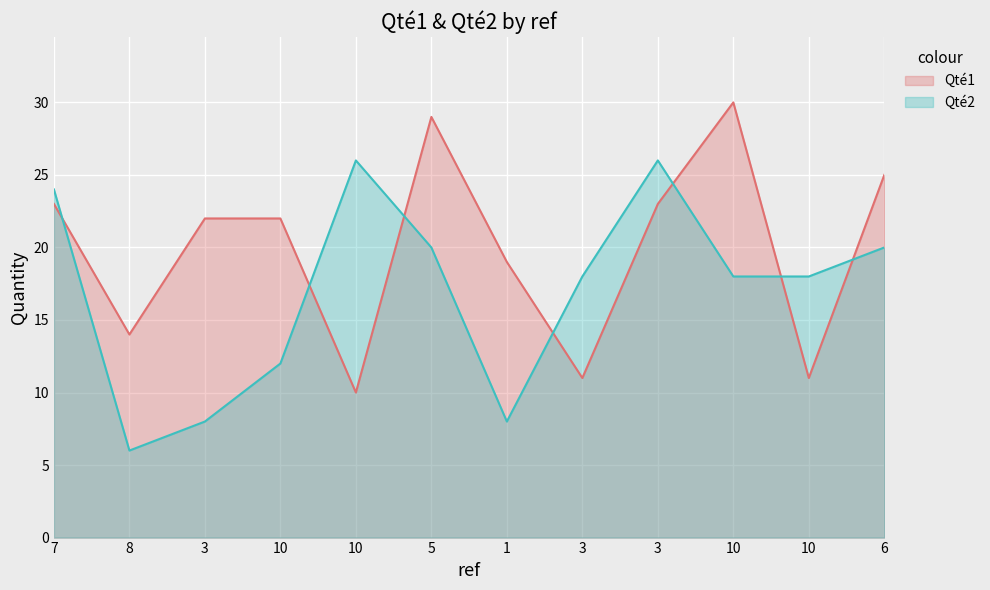

What is the greatest value displayed?

30